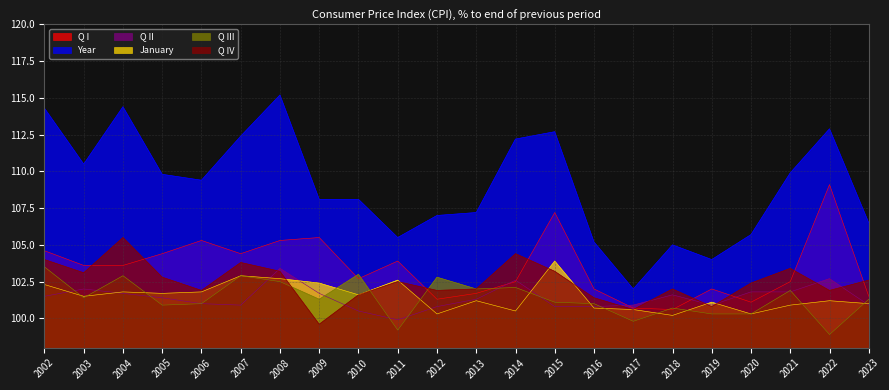

The value of Q IV at 2012 is 101.9. True or false?

True